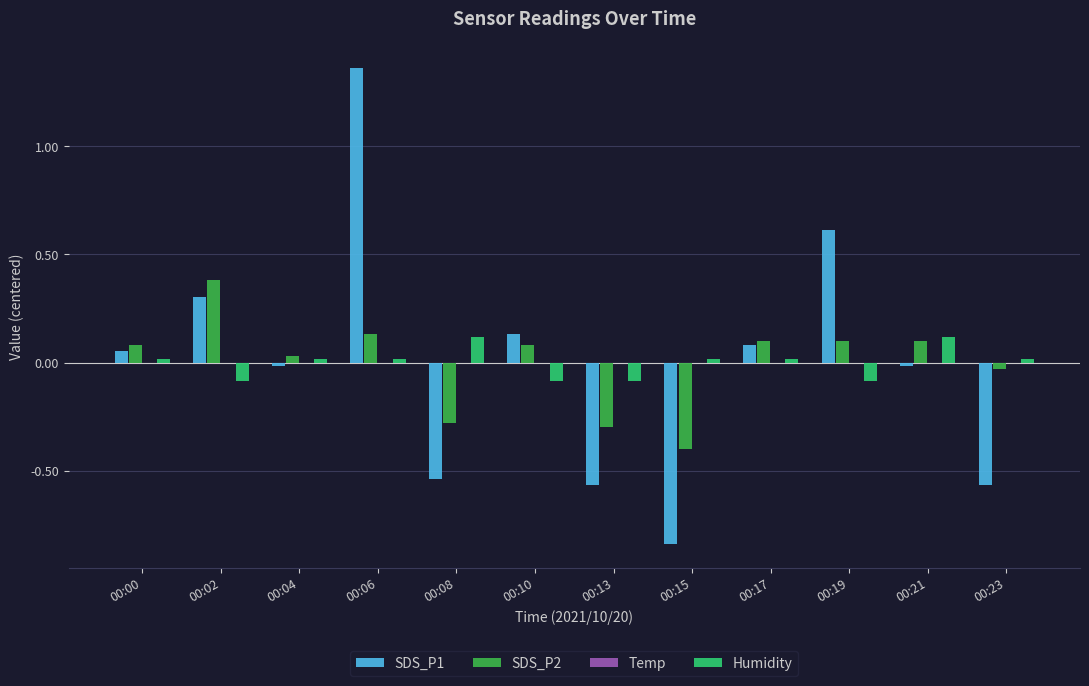

Which label corresponds to the largest value in the chart?

00:06